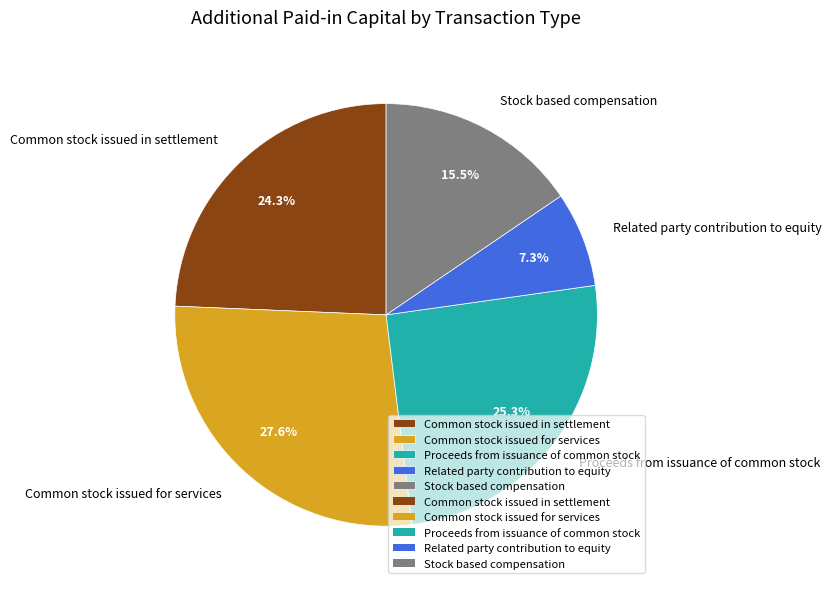

To the nearest percent, what portion does Common stock issued for services represent?

28%